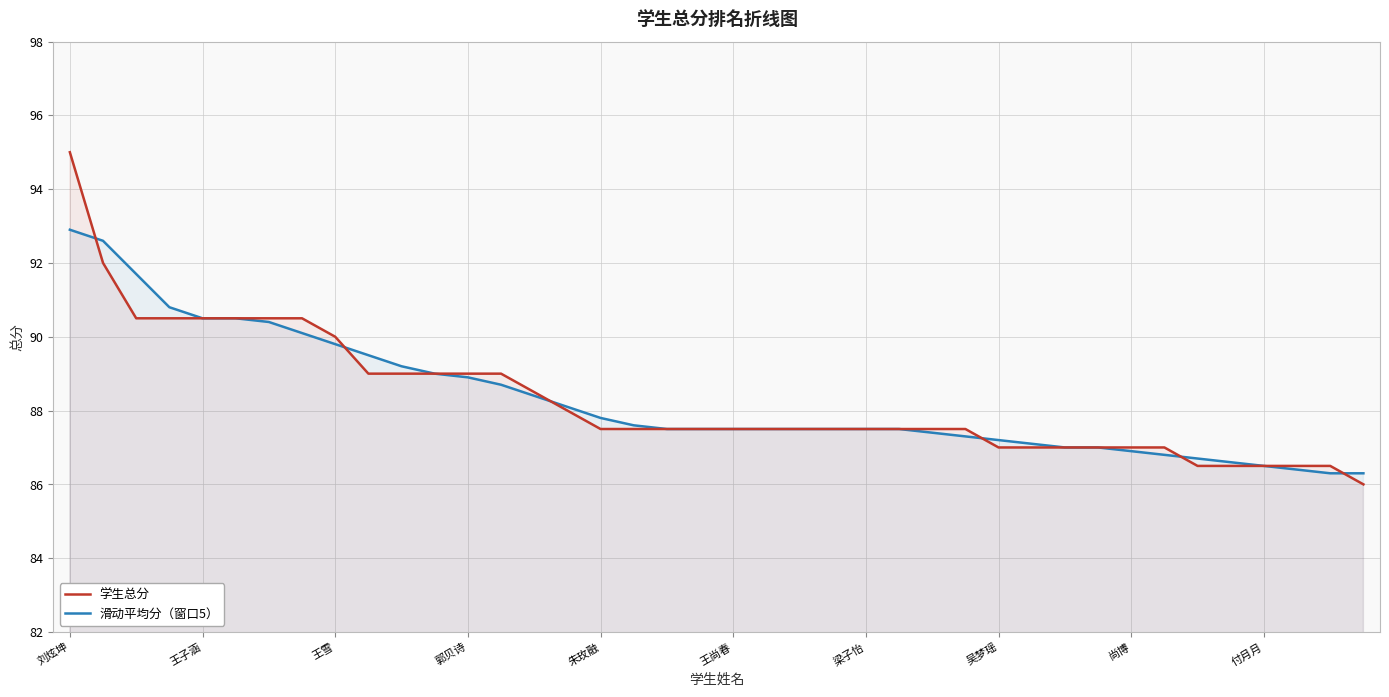

True or false: 滑动平均分（窗口5） has a value of 92.9 at 刘炫坤.

True